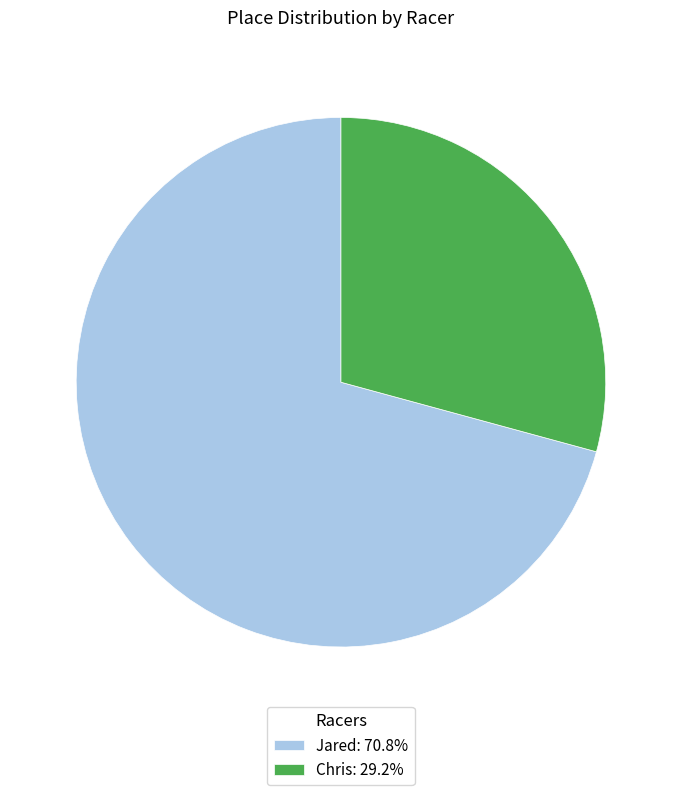

Do Chris and Jared together represent more than half of the pie?

Yes